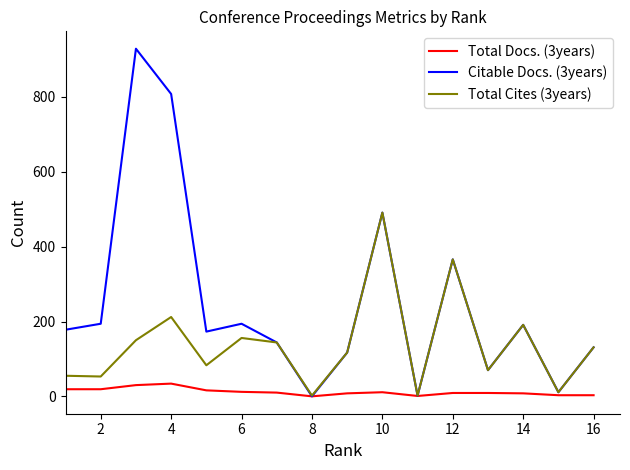

Which series has the largest total across all categories?

Citable Docs. (3years)